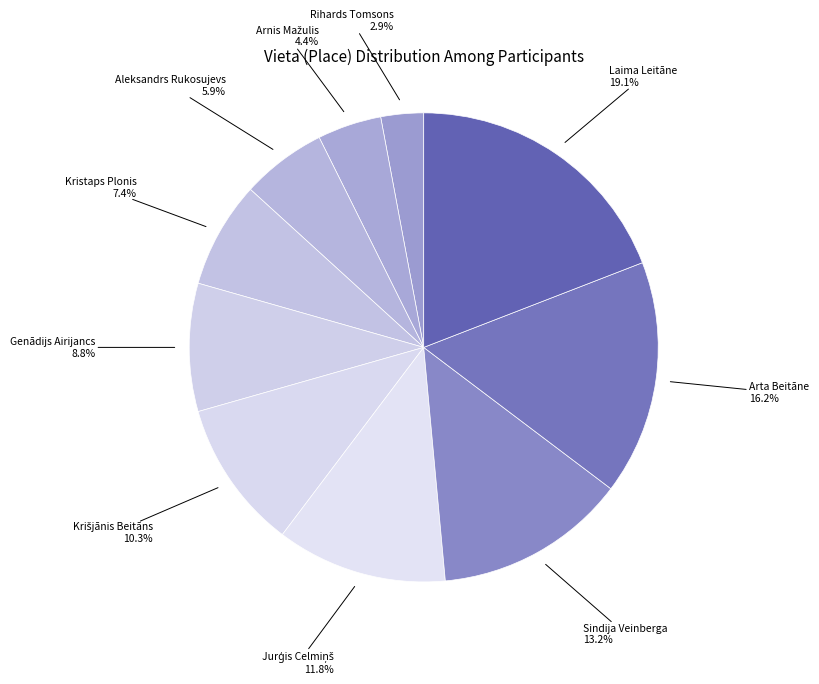

Rank the categories by value from highest to lowest.

Laima Leitāne, Arta Beitāne, Sindija Veinberga, Jurģis Celmiņš, Krišjānis Beitāns, Genādijs Airijancs, Kristaps Plonis, Aleksandrs Rukosujevs, Arnis Mažulis, Rihards Tomsons